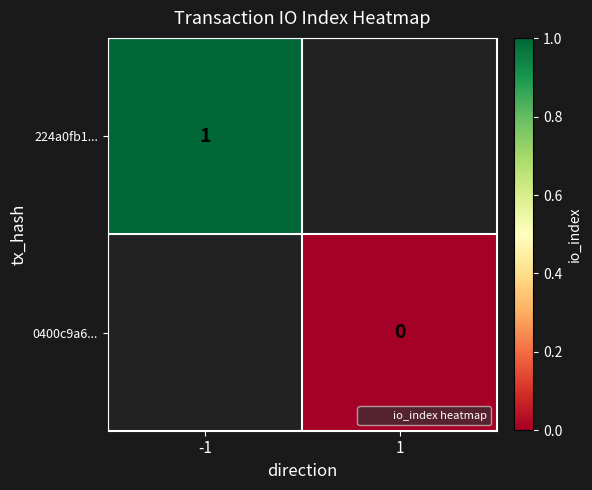

Which label corresponds to the largest value in the chart?

-1